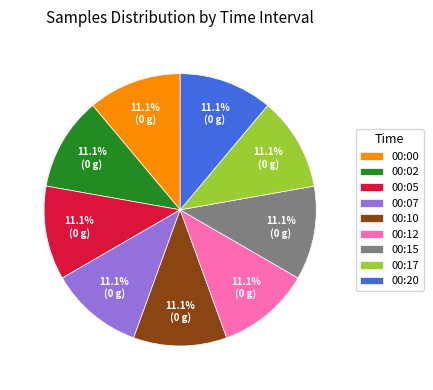

Combined, do 00:12 and 00:07 account for over 50%?

No